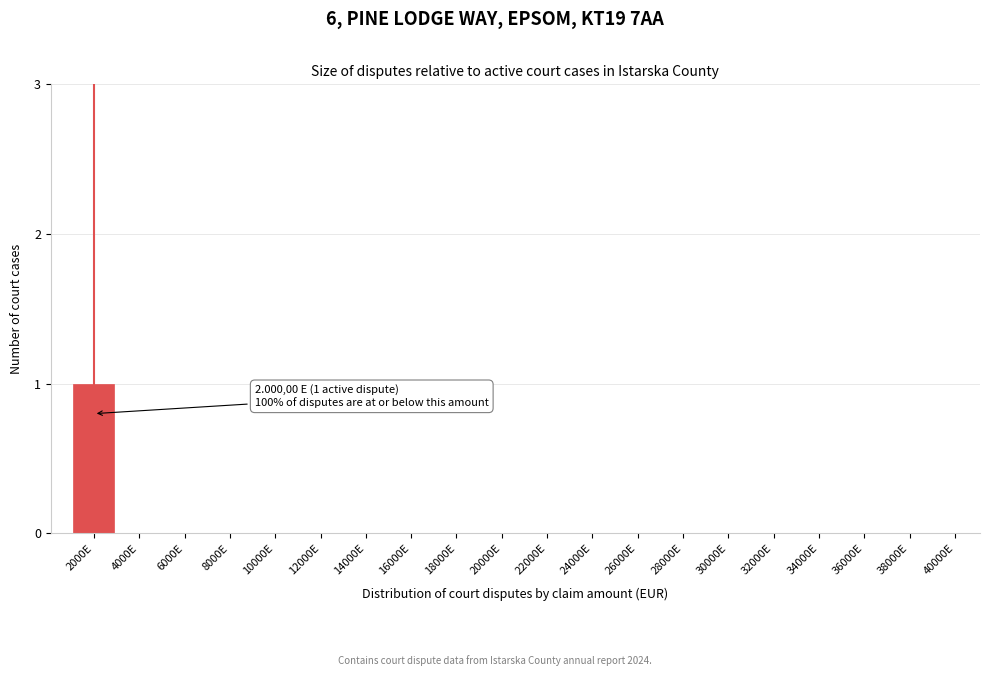

Reading right to left, what are all the values shown in this chart?

40000E=0	38000E=0	36000E=0	34000E=0	32000E=0	30000E=0	28000E=0	26000E=0	24000E=0	22000E=0	20000E=0	18000E=0	16000E=0	14000E=0	12000E=0	10000E=0	8000E=0	6000E=0	4000E=0	2000E=1